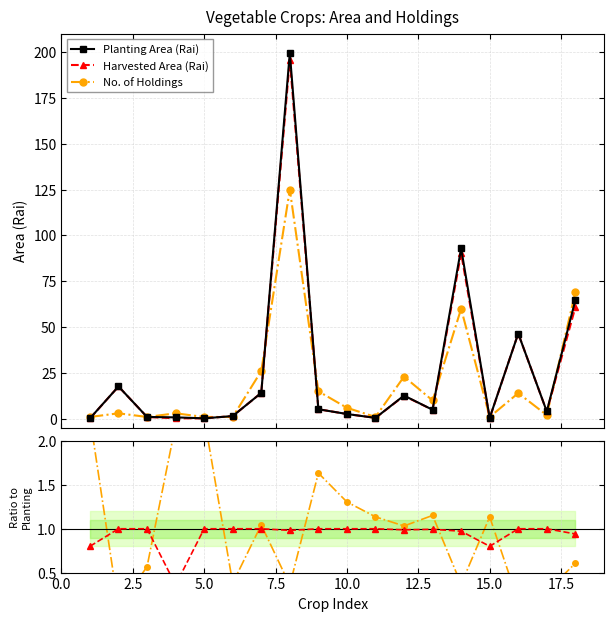

What is the average value of the Planting Area (Rai) series?

26.1